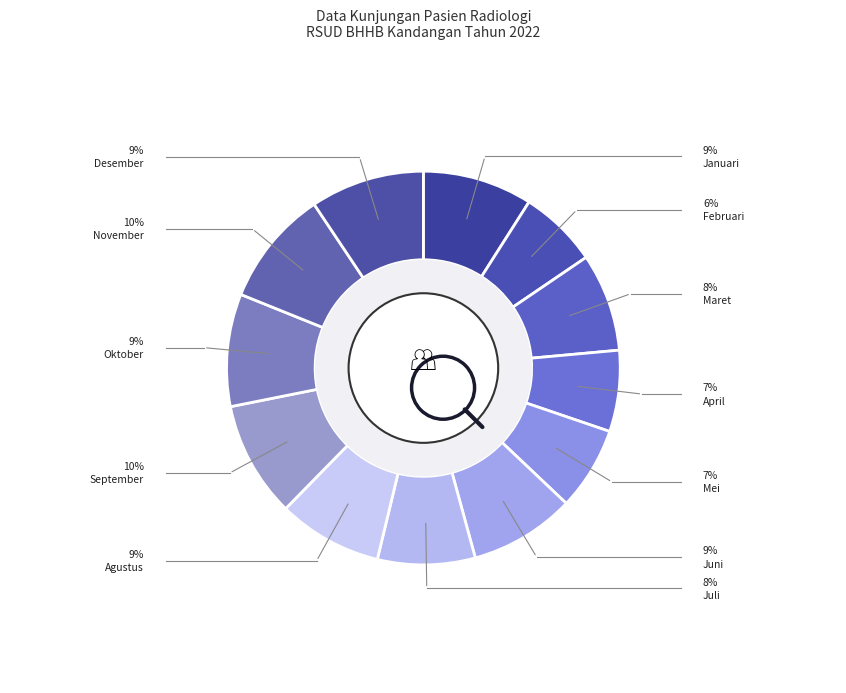

How many segments does this pie chart have?

12